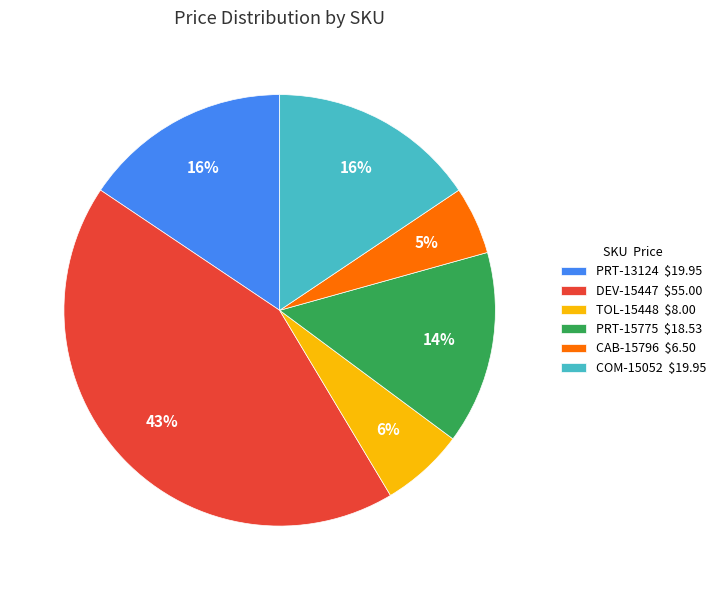

Is there a majority slice in this chart?

No